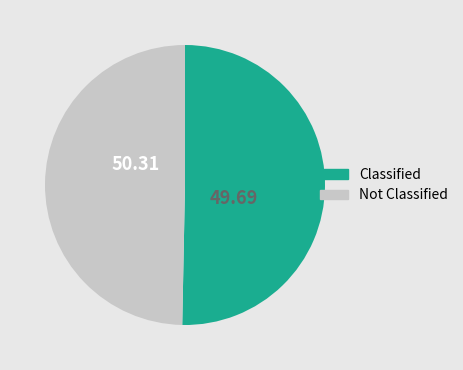

Does any single category account for the majority?

Yes